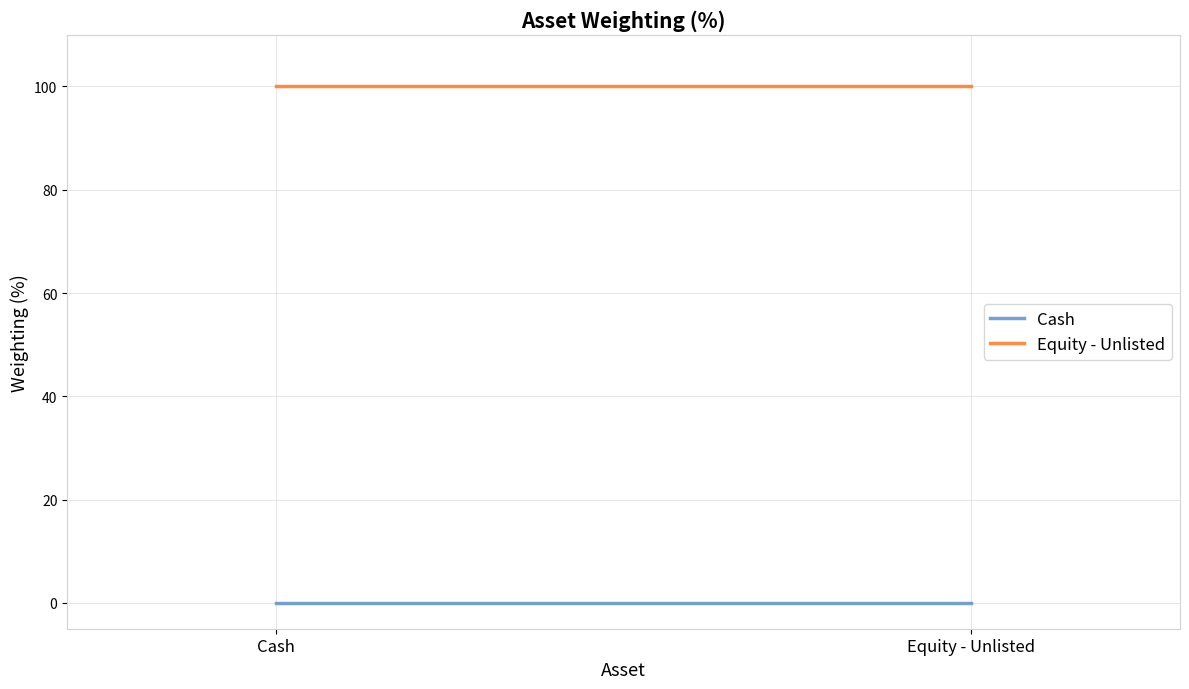

Between Equity - Unlisted and Cash, which is larger?

Equity - Unlisted